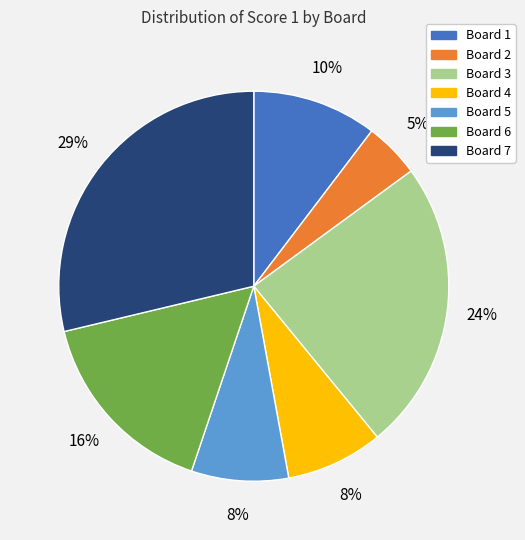

True or false: Board 5 accounts for 8% of the total.

True